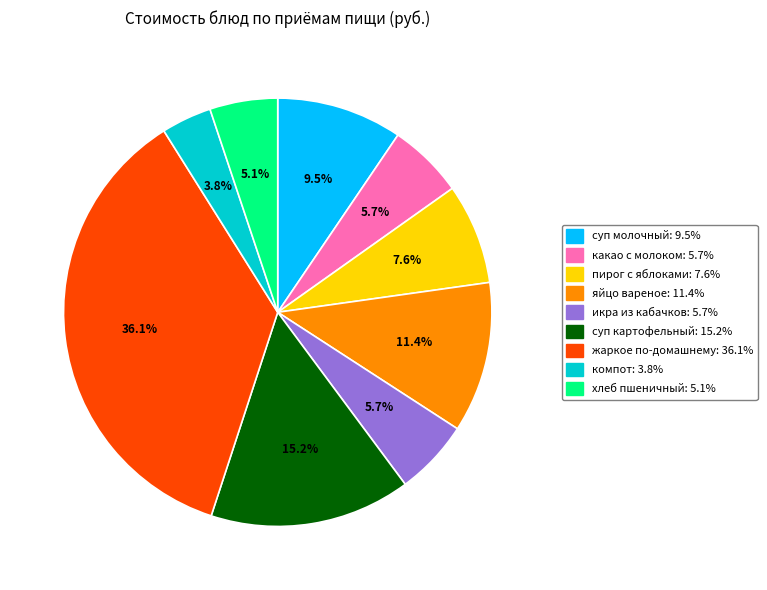

Is there a majority slice in this chart?

No